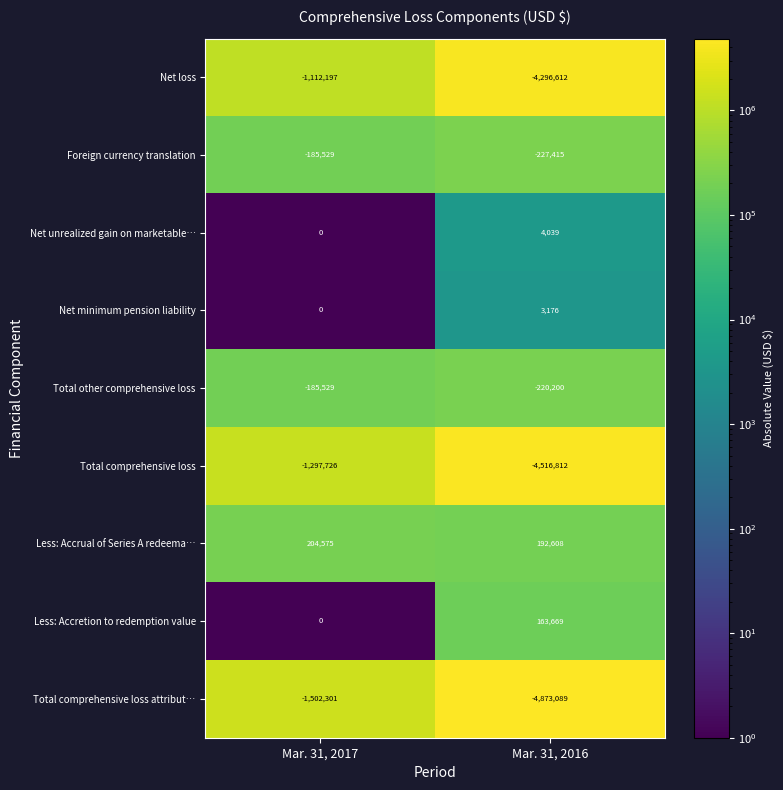

At which category is the sum across all series the highest?

Mar. 31, 2017